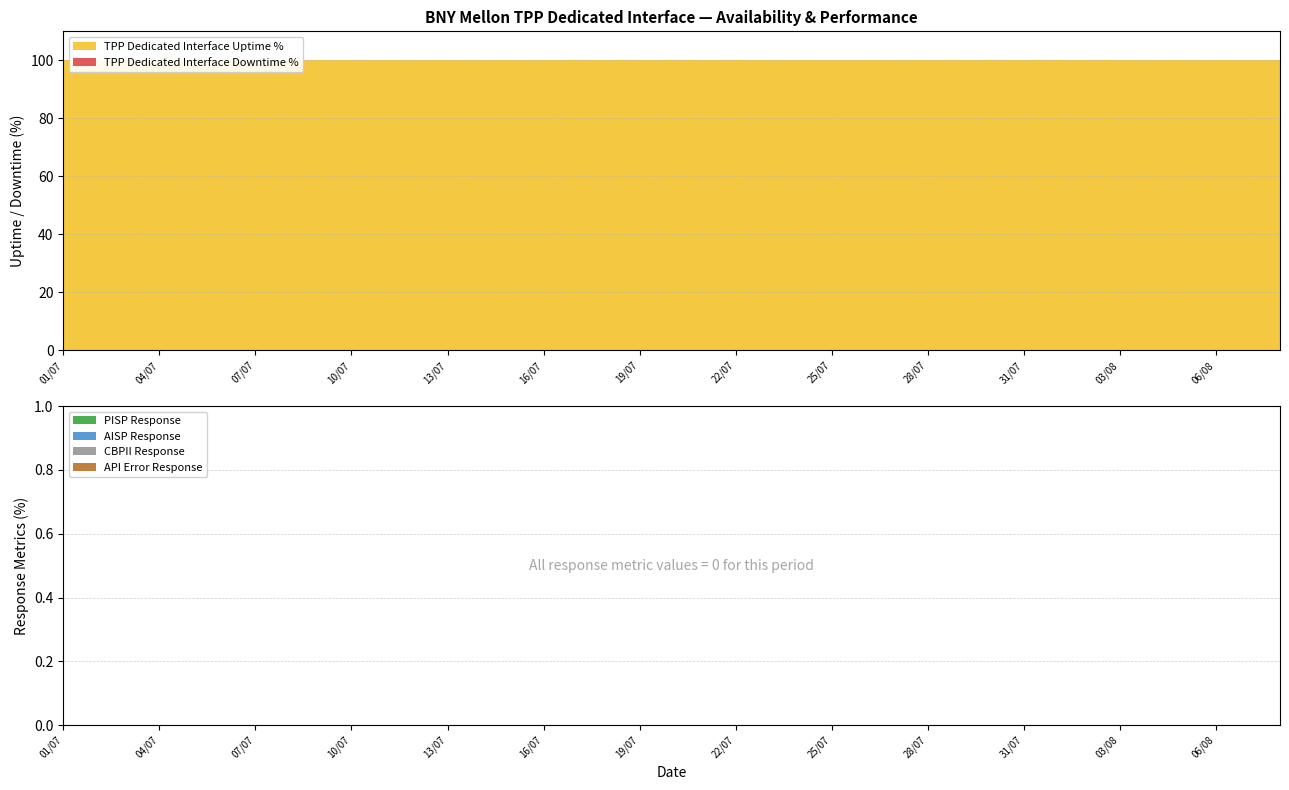

Reading left to right, list all the values displayed in this chart.

TPP Dedicated Interface Uptime %: 01/07=100	02/07=100	03/07=100	04/07=100	05/07=100	06/07=100	07/07=100	08/07=100	09/07=100	10/07=100	11/07=100	12/07=100	13/07=100	14/07=100	15/07=100	16/07=100	17/07=100	18/07=100	19/07=100	20/07=100	21/07=100	22/07=100	23/07=100	24/07=100	25/07=100	26/07=100	27/07=100	28/07=100	29/07=100	30/07=100	31/07=100	01/08=100	02/08=100	03/08=100	04/08=100	05/08=100	06/08=100	07/08=100	08/08=100
TPP Dedicated Interface Downtime %: 01/07=0	02/07=0	03/07=0	04/07=0	05/07=0	06/07=0	07/07=0	08/07=0	09/07=0	10/07=0	11/07=0	12/07=0	13/07=0	14/07=0	15/07=0	16/07=0	17/07=0	18/07=0	19/07=0	20/07=0	21/07=0	22/07=0	23/07=0	24/07=0	25/07=0	26/07=0	27/07=0	28/07=0	29/07=0	30/07=0	31/07=0	01/08=0	02/08=0	03/08=0	04/08=0	05/08=0	06/08=0	07/08=0	08/08=0
PISP Response: 01/07=0	02/07=0	03/07=0	04/07=0	05/07=0	06/07=0	07/07=0	08/07=0	09/07=0	10/07=0	11/07=0	12/07=0	13/07=0	14/07=0	15/07=0	16/07=0	17/07=0	18/07=0	19/07=0	20/07=0	21/07=0	22/07=0	23/07=0	24/07=0	25/07=0	26/07=0	27/07=0	28/07=0	29/07=0	30/07=0	31/07=0	01/08=0	02/08=0	03/08=0	04/08=0	05/08=0	06/08=0	07/08=0	08/08=0
AISP Response: 01/07=0	02/07=0	03/07=0	04/07=0	05/07=0	06/07=0	07/07=0	08/07=0	09/07=0	10/07=0	11/07=0	12/07=0	13/07=0	14/07=0	15/07=0	16/07=0	17/07=0	18/07=0	19/07=0	20/07=0	21/07=0	22/07=0	23/07=0	24/07=0	25/07=0	26/07=0	27/07=0	28/07=0	29/07=0	30/07=0	31/07=0	01/08=0	02/08=0	03/08=0	04/08=0	05/08=0	06/08=0	07/08=0	08/08=0
CBPII Response: 01/07=0	02/07=0	03/07=0	04/07=0	05/07=0	06/07=0	07/07=0	08/07=0	09/07=0	10/07=0	11/07=0	12/07=0	13/07=0	14/07=0	15/07=0	16/07=0	17/07=0	18/07=0	19/07=0	20/07=0	21/07=0	22/07=0	23/07=0	24/07=0	25/07=0	26/07=0	27/07=0	28/07=0	29/07=0	30/07=0	31/07=0	01/08=0	02/08=0	03/08=0	04/08=0	05/08=0	06/08=0	07/08=0	08/08=0
API Error Response: 01/07=0	02/07=0	03/07=0	04/07=0	05/07=0	06/07=0	07/07=0	08/07=0	09/07=0	10/07=0	11/07=0	12/07=0	13/07=0	14/07=0	15/07=0	16/07=0	17/07=0	18/07=0	19/07=0	20/07=0	21/07=0	22/07=0	23/07=0	24/07=0	25/07=0	26/07=0	27/07=0	28/07=0	29/07=0	30/07=0	31/07=0	01/08=0	02/08=0	03/08=0	04/08=0	05/08=0	06/08=0	07/08=0	08/08=0